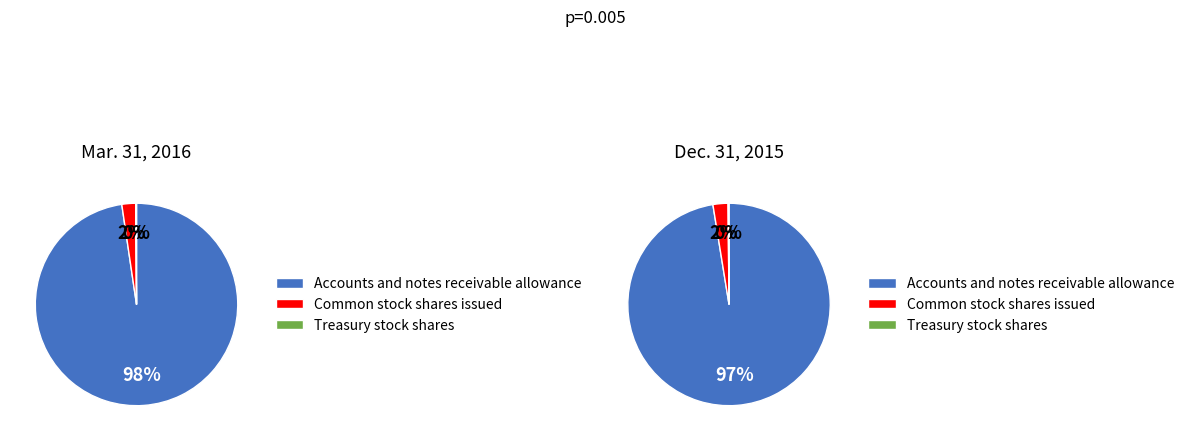

To the nearest percent, what is the combined percentage of Mar. 31, 2016 and Dec. 31, 2015?

100%